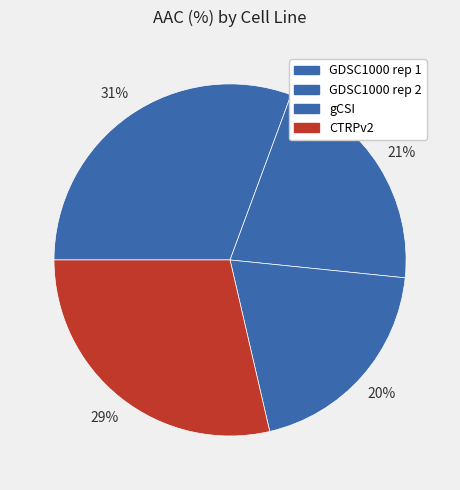

How many segments does this pie chart have?

4